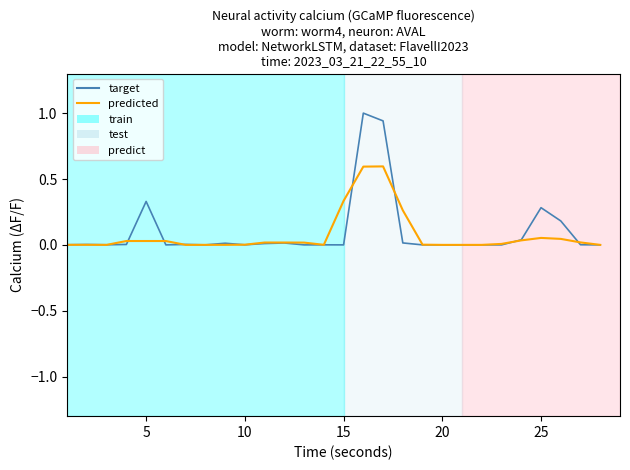

Rank the series by their maximum value, from highest to lowest.

target, predicted